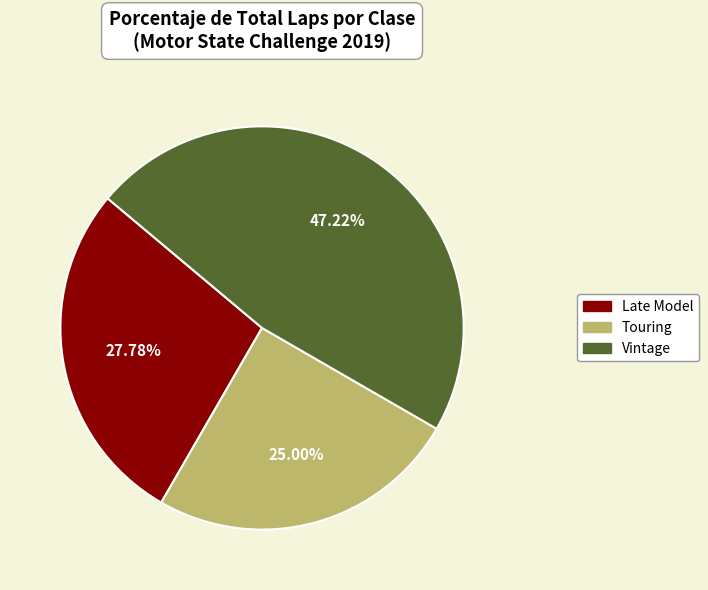

Is there any slice that represents more than half of the pie?

No